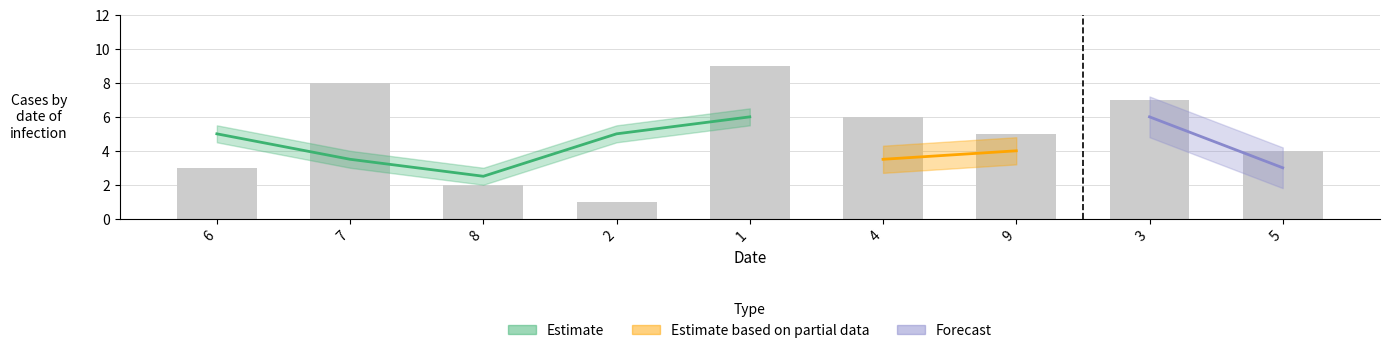

What value does the data have at 8?

2